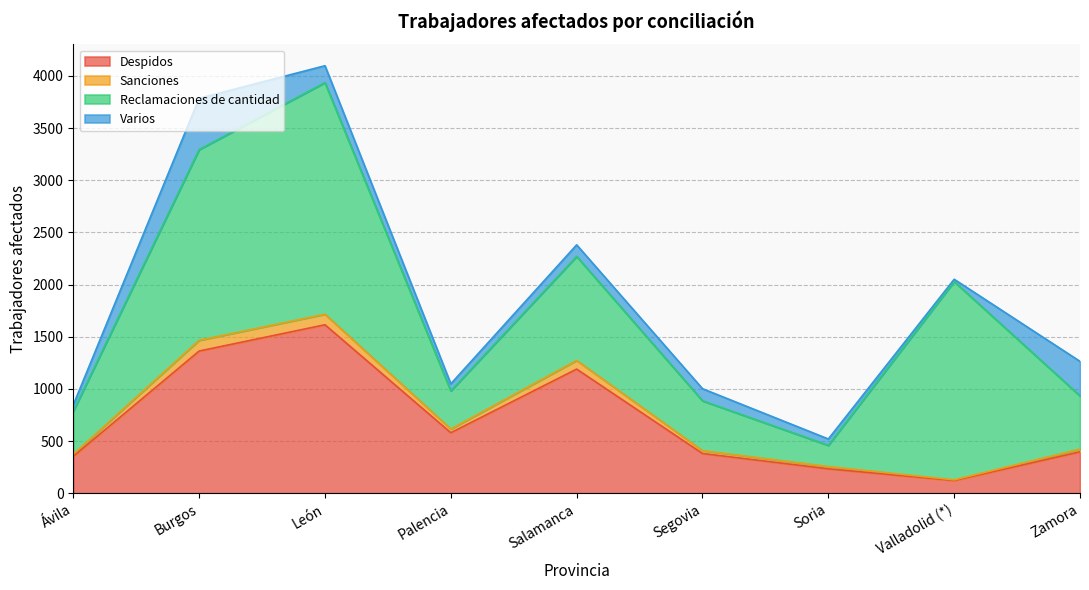

The Despidos series shows 207 at Valladolid (*). True or false?

False